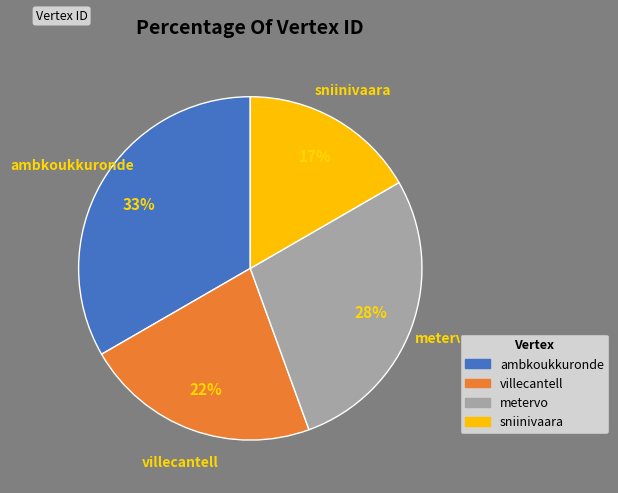

Rank the categories by value from lowest to highest.

sniinivaara, villecantell, metervo, ambkoukkuronde